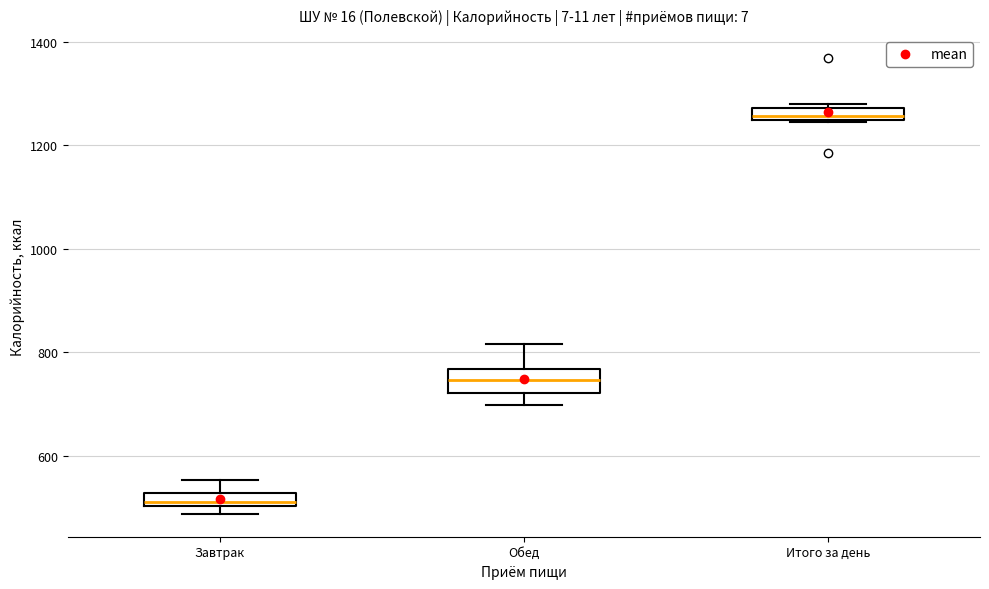

Which box's median line is the lowest?

Завтрак